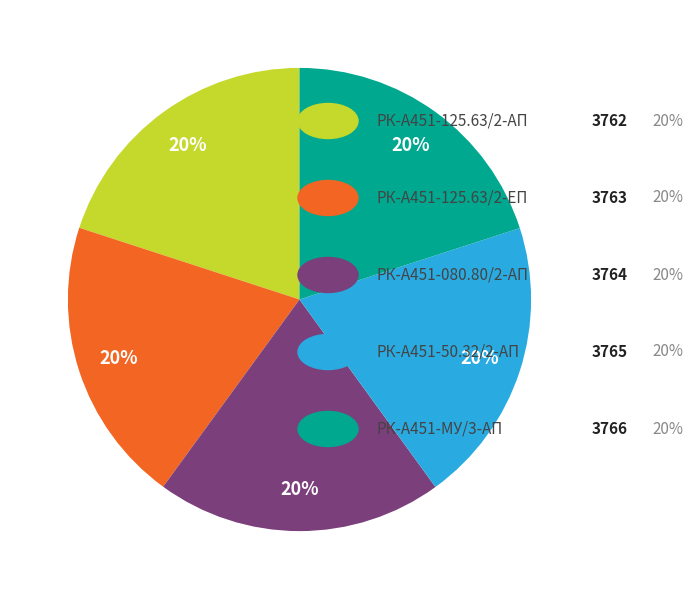

Is there a majority slice in this chart?

No